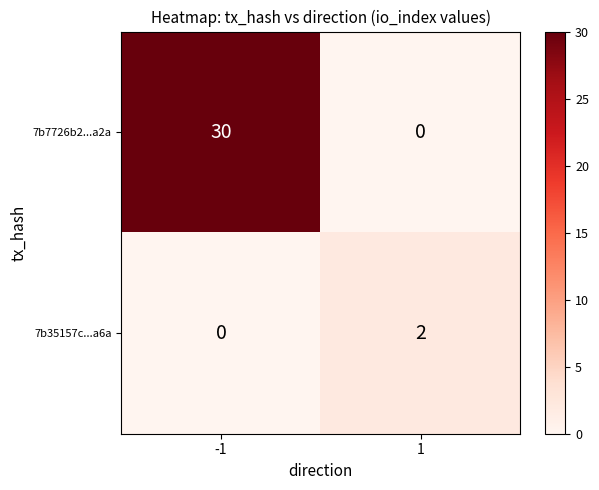

What is the spread (max minus min) of values at -1?

30